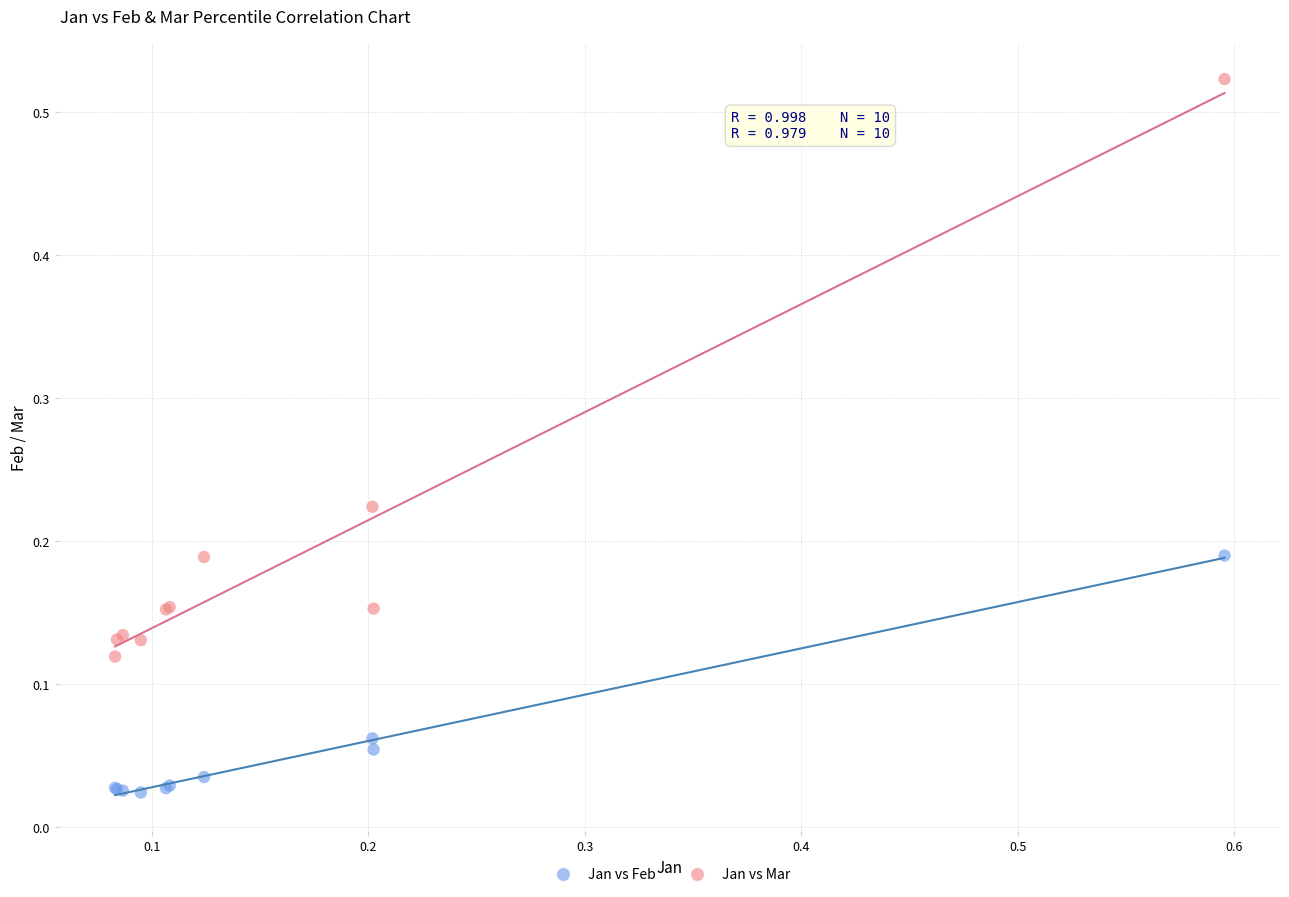

Which series contains the highest Y value?

Jan vs Mar